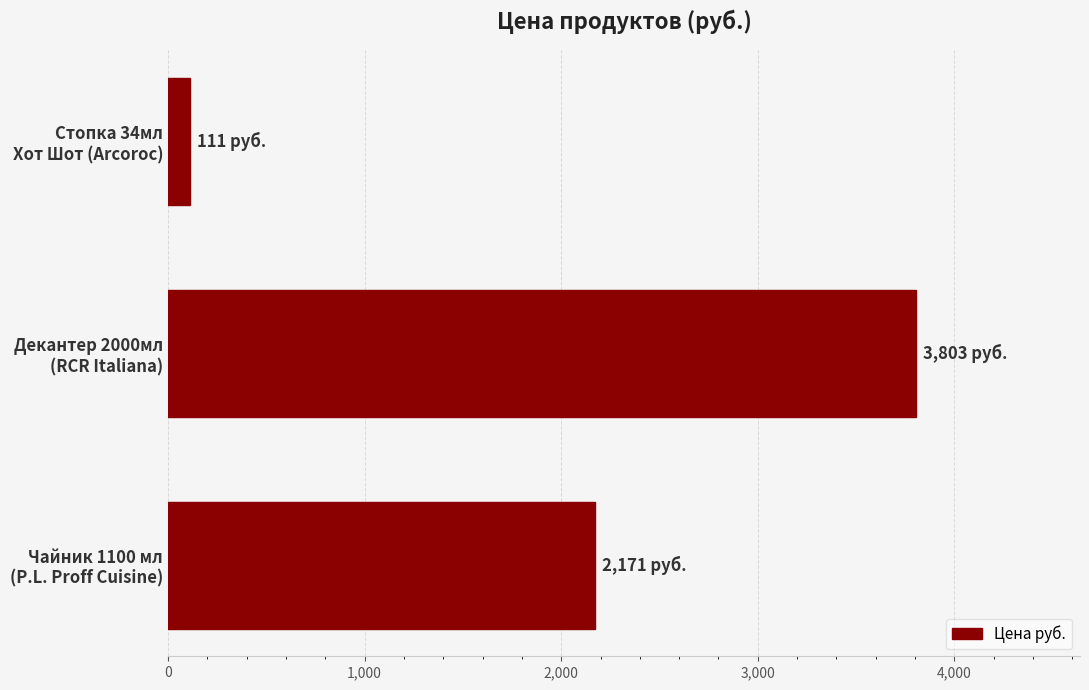

What is the maximum value shown in the chart?

3803